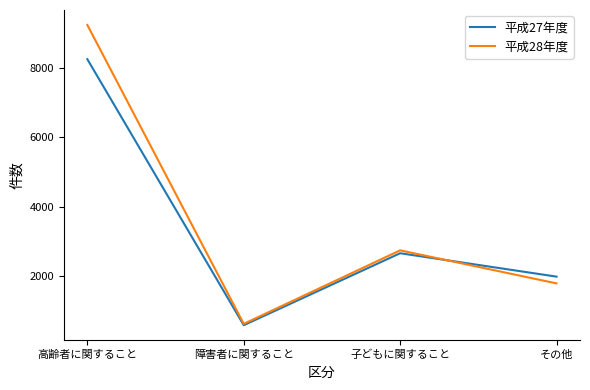

Where does the 平成27年度 series first go above 2659?

高齢者に関すること